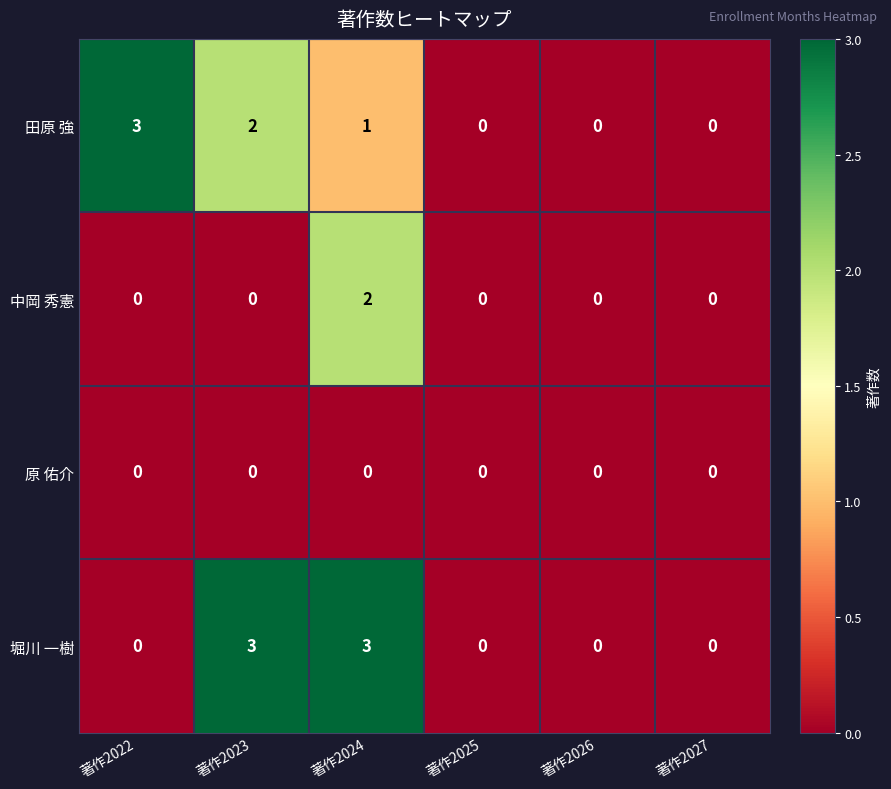

How many 堀川 一樹 values are between 0 and 3?

6